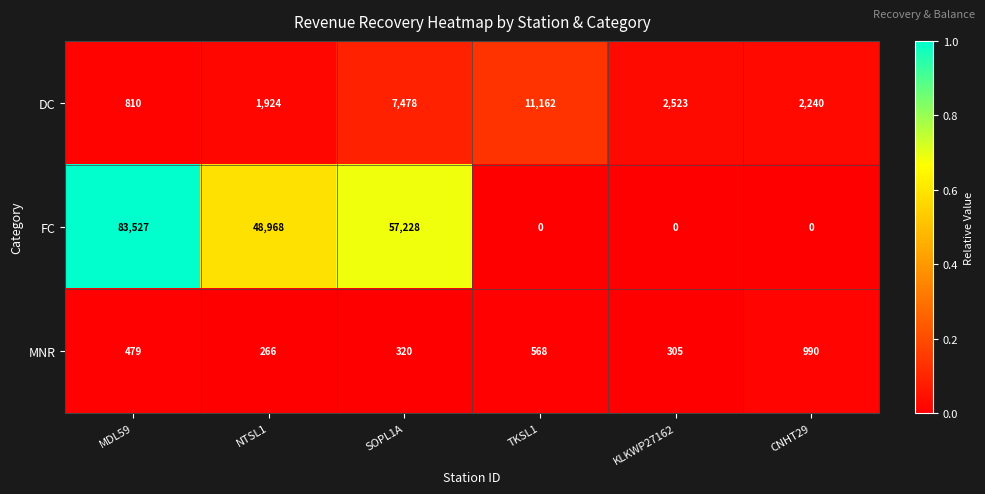

Is it true that FC equals 0 at CNHT29?

True